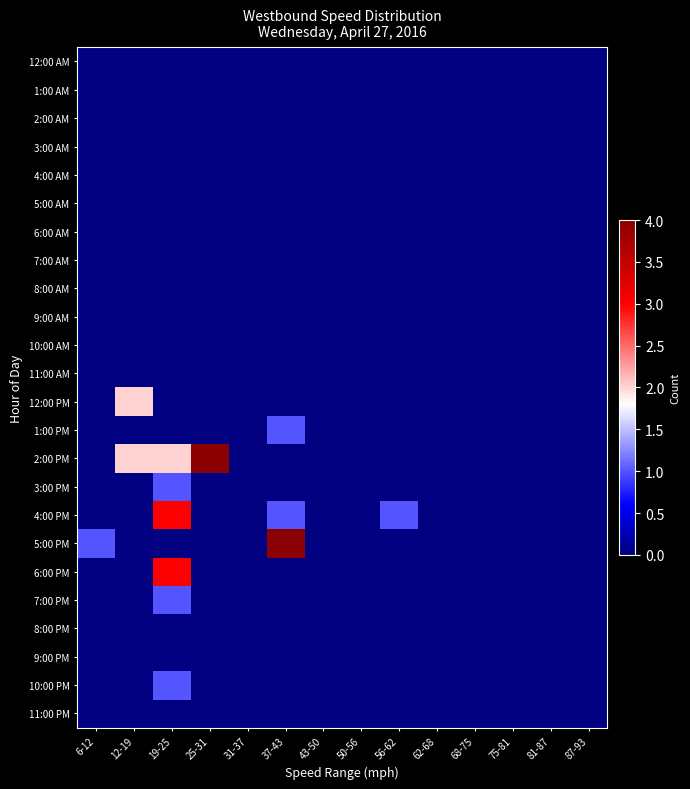

Rank the series by their maximum value, from lowest to highest.

12:00 AM, 1:00 AM, 2:00 AM, 3:00 AM, 4:00 AM, 5:00 AM, 6:00 AM, 7:00 AM, 8:00 AM, 9:00 AM, 10:00 AM, 11:00 AM, 8:00 PM, 9:00 PM, 11:00 PM, 1:00 PM, 3:00 PM, 7:00 PM, 10:00 PM, 12:00 PM, 4:00 PM, 6:00 PM, 2:00 PM, 5:00 PM